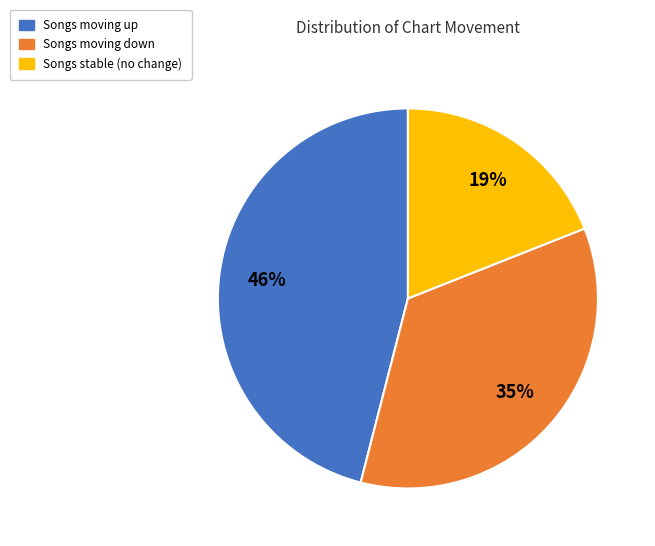

Is there any slice that represents more than half of the pie?

No